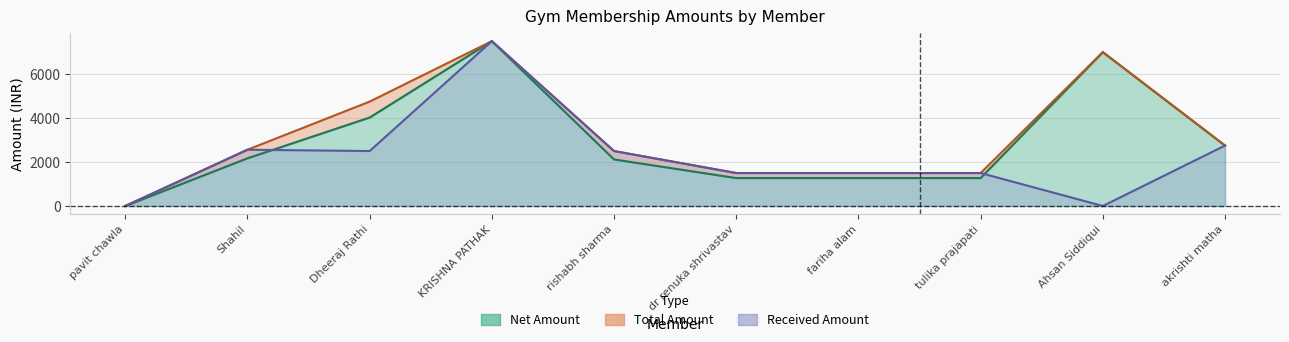

What is the difference between the maximum and minimum values in the Total Amount series?

7500.0